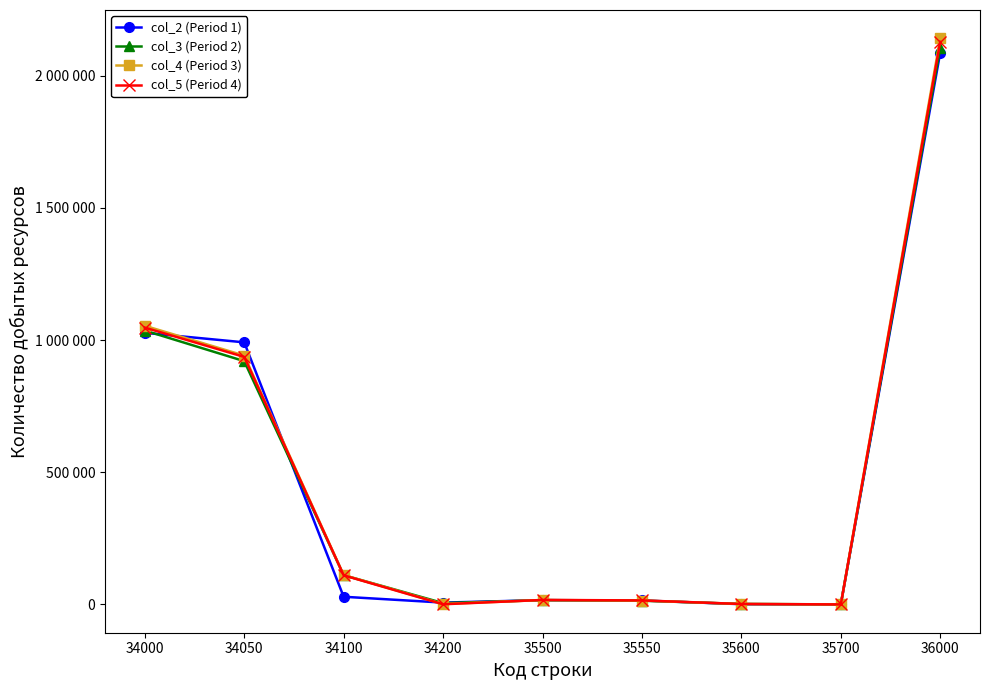

What is the smallest value displayed?

94